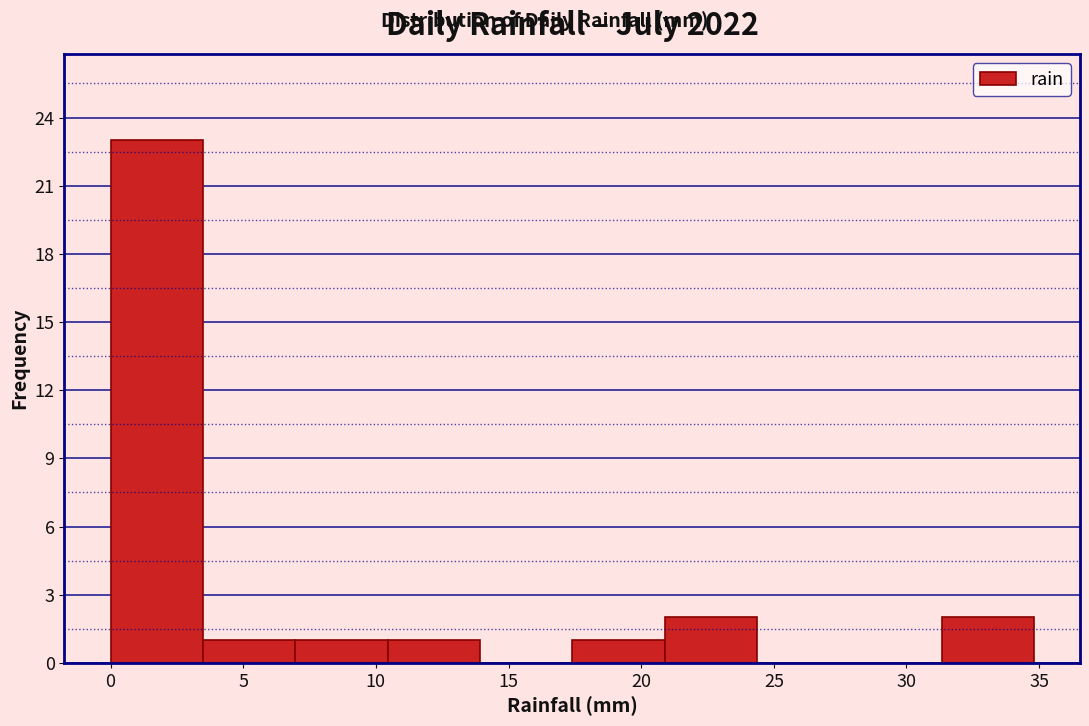

Reading left to right, transcribe this chart: for each bar, give the range it covers on the x-axis and its height. Neither the bar edges nor the heights are printed on the chart, so give them approximately, as read against the axes.

0.0 to 3.5: 23
3.5 to 7.0: 1
7.0 to 10.5: 1
10.5 to 14.0: 1
14.0 to 17.5: 0
17.5 to 21.0: 1
21.0 to 24.5: 2
24.5 to 28.0: 0
28.0 to 31.5: 0
31.5 to 35.0: 2